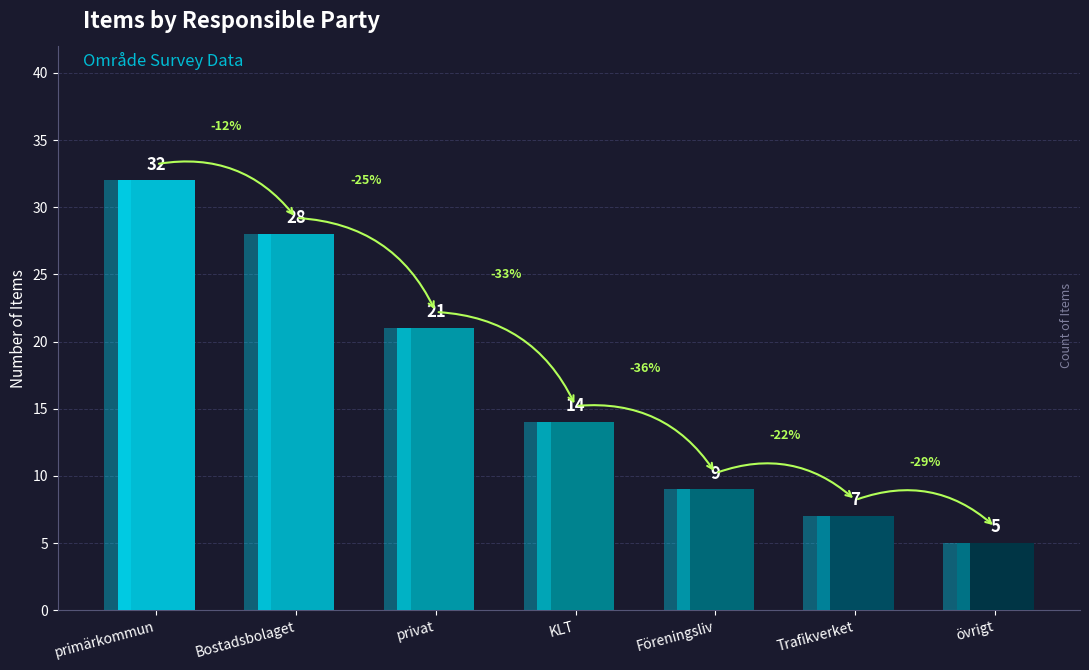

The chart shows a value of 21 at privat. True or false?

True